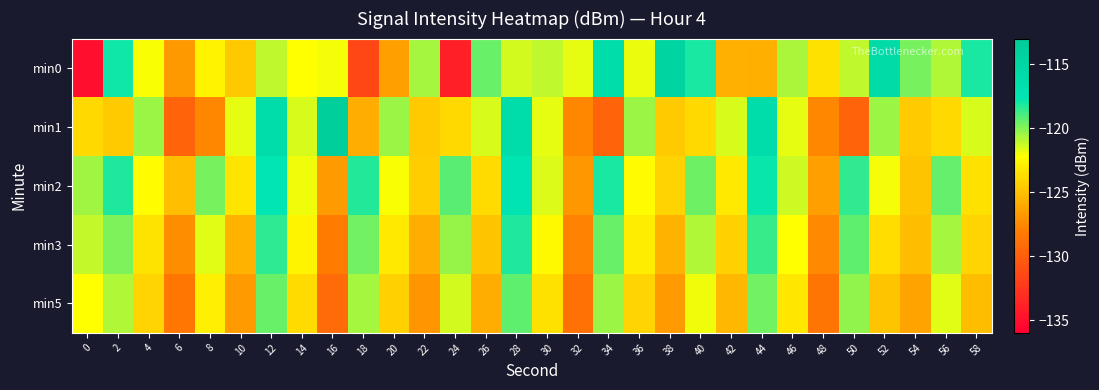

How many series are shown in this chart?

5